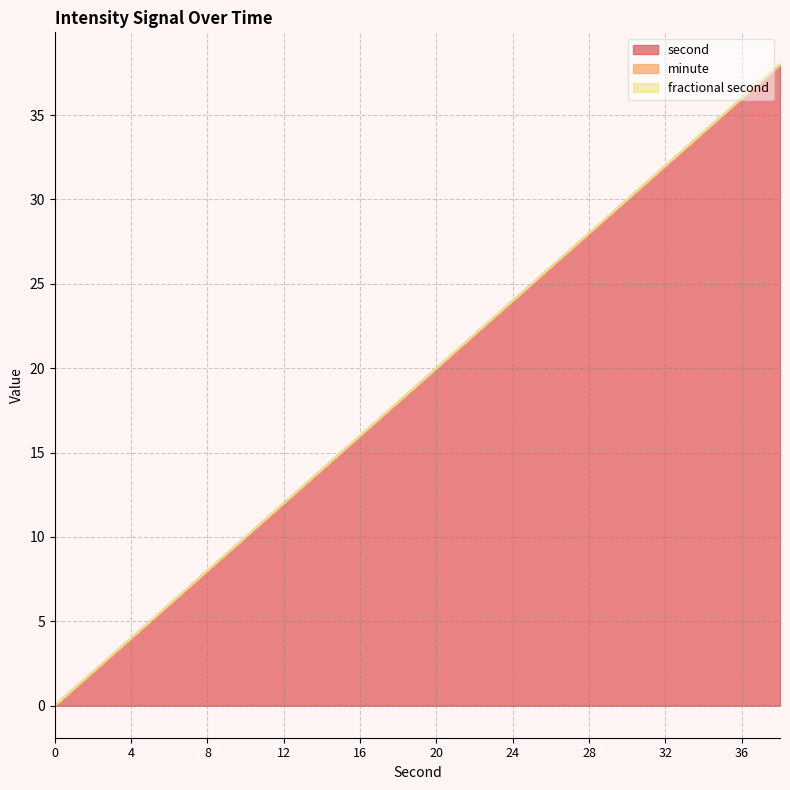

At how many categories does at least one series exceed 3?

18